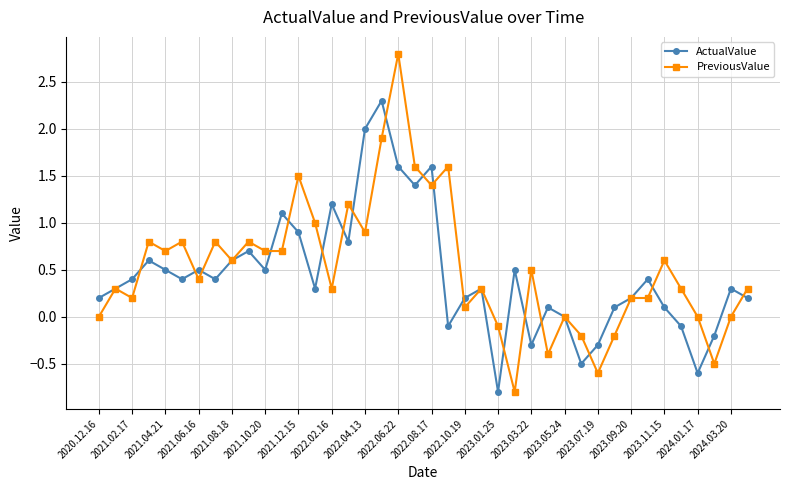

True or false: ActualValue has more than 1 interior local peaks.

True